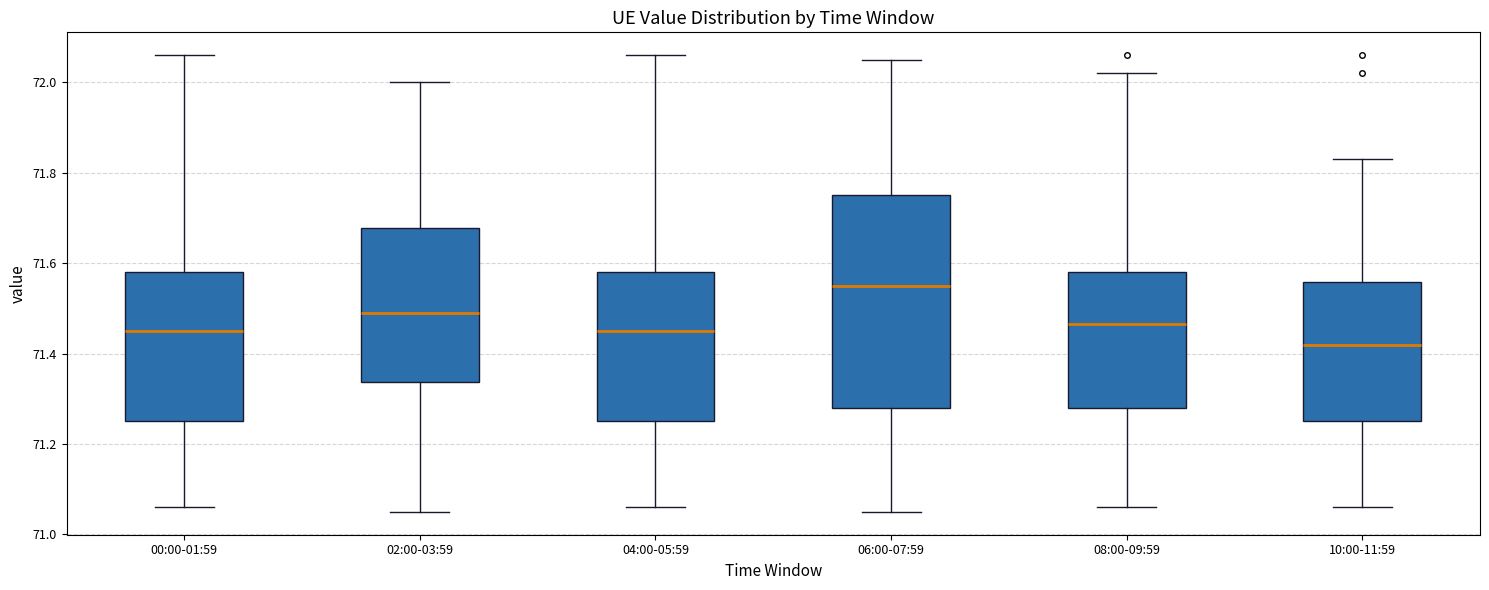

Which box's median line is the lowest?

10:00-11:59